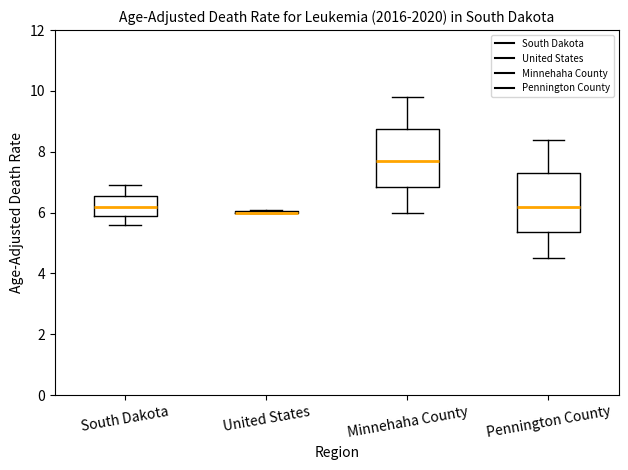

Reading left to right, read every box against the y-axis: the position of its median line, the range the box covers, and the ends of its whiskers. The values are not printed on the chart, so give them approximately, as read against the axis.

South Dakota: median 6.2, box 6.0 to 6.6, whiskers 5.6 to 7.0
United States: box collapsed to a line at 6.0, whiskers 6.0 to 6.2
Minnehaha County: median 7.8, box 6.8 to 8.8, whiskers 6.0 to 9.8
Pennington County: median 6.2, box 5.4 to 7.4, whiskers 4.6 to 8.4